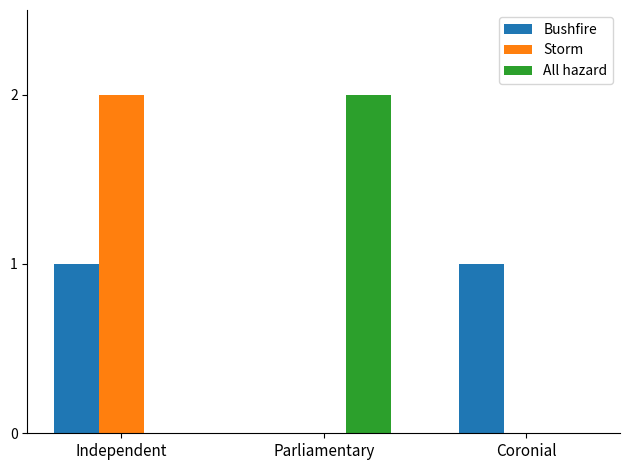

At which label is Bushfire closest to 0?

Parliamentary